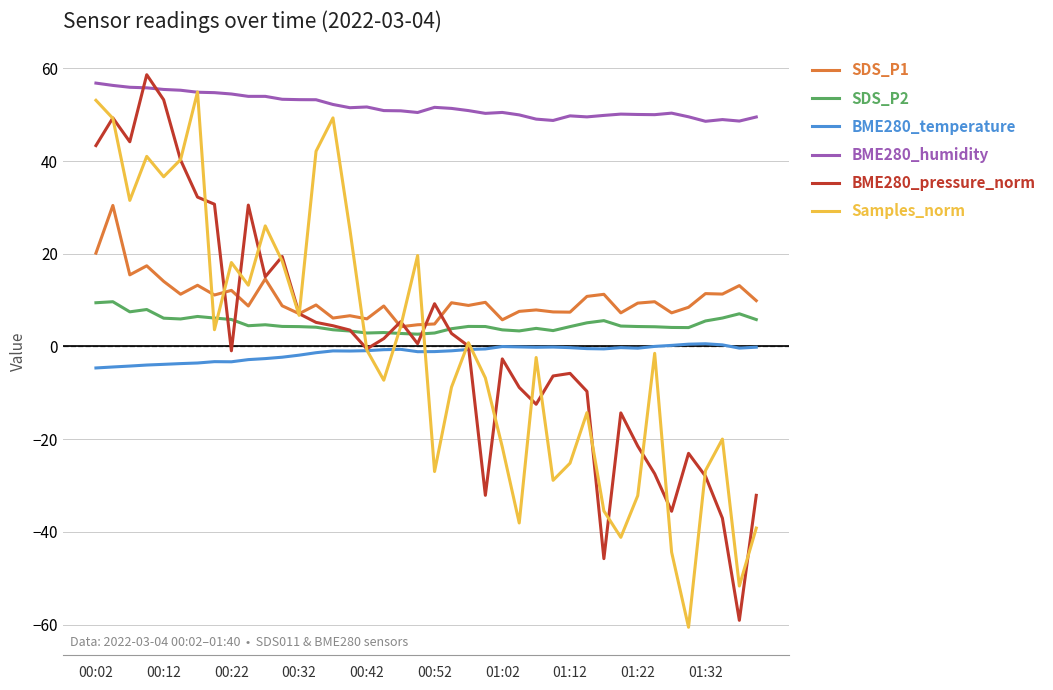

Which series has the largest total across all categories?

BME280_humidity